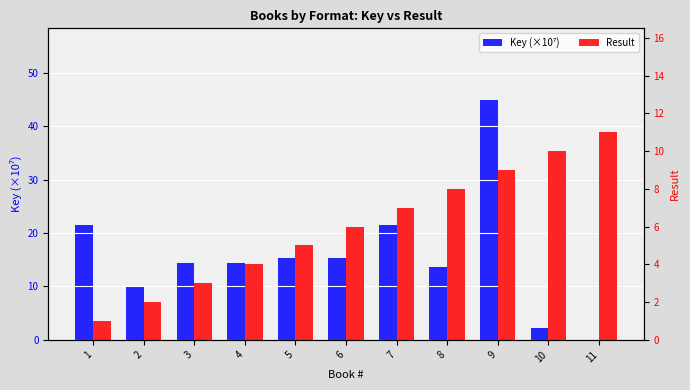

Reading right to left, what are all the values shown in this chart?

Key (×10⁷): 0.0	2.3	44.8	13.6	21.4	15.4	15.4	14.4	14.4	10.1	21.4
Result: 11.0	10.0	9.0	8.0	7.0	6.0	5.0	4.0	3.0	2.0	1.0